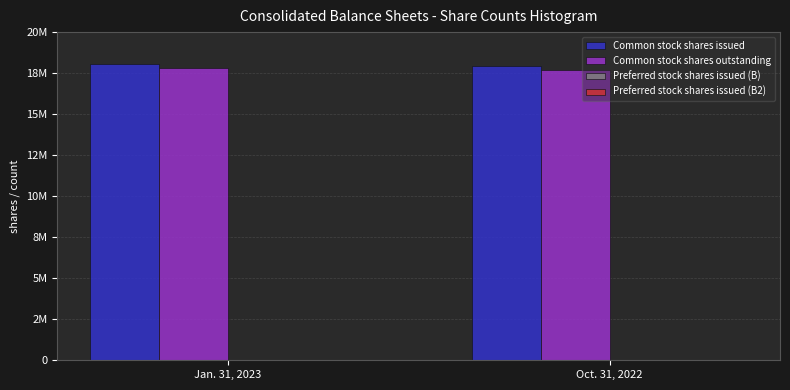

Are the bars grouped side by side (vs. stacked)?

Yes